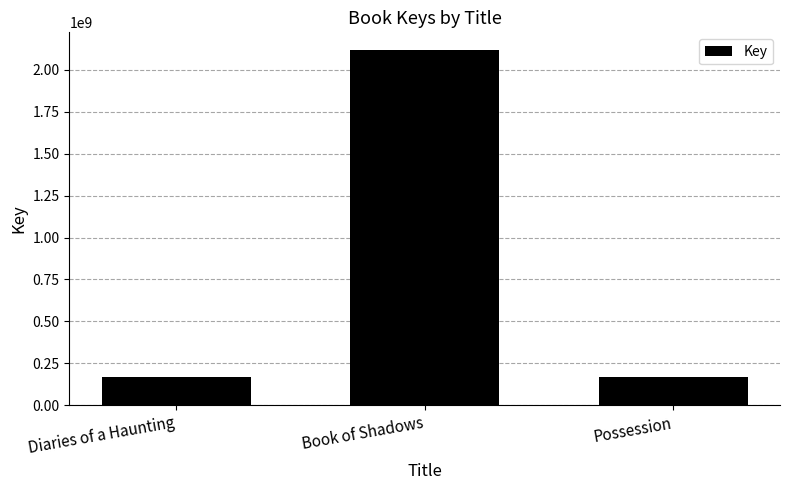

What is the value of the 2nd bar from the left?

2117238770